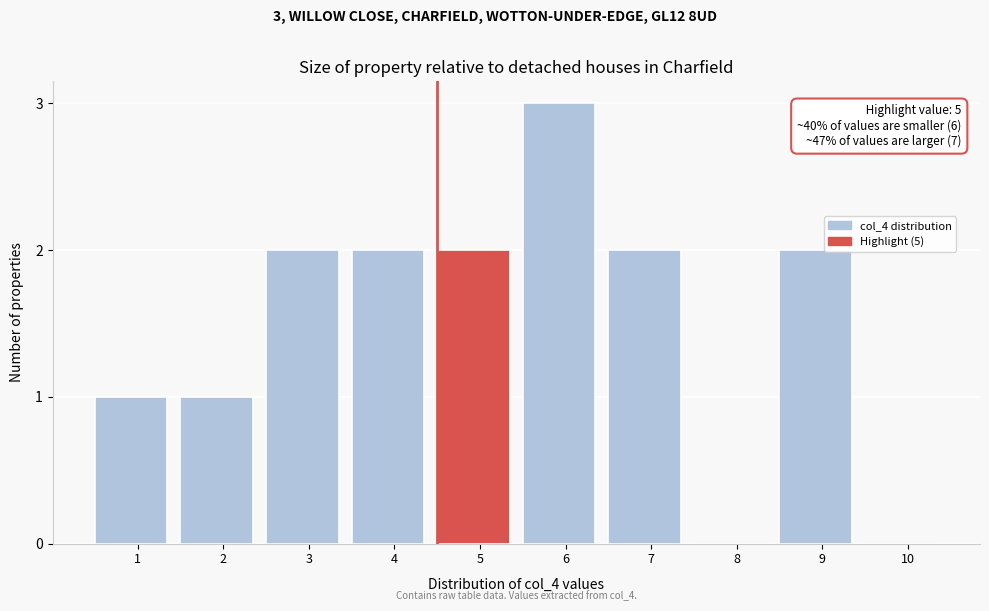

Reading left to right, extract all data points from this chart.

1=1	2=1	3=2	4=2	5=2	6=3	7=2	8=0	9=2	10=0